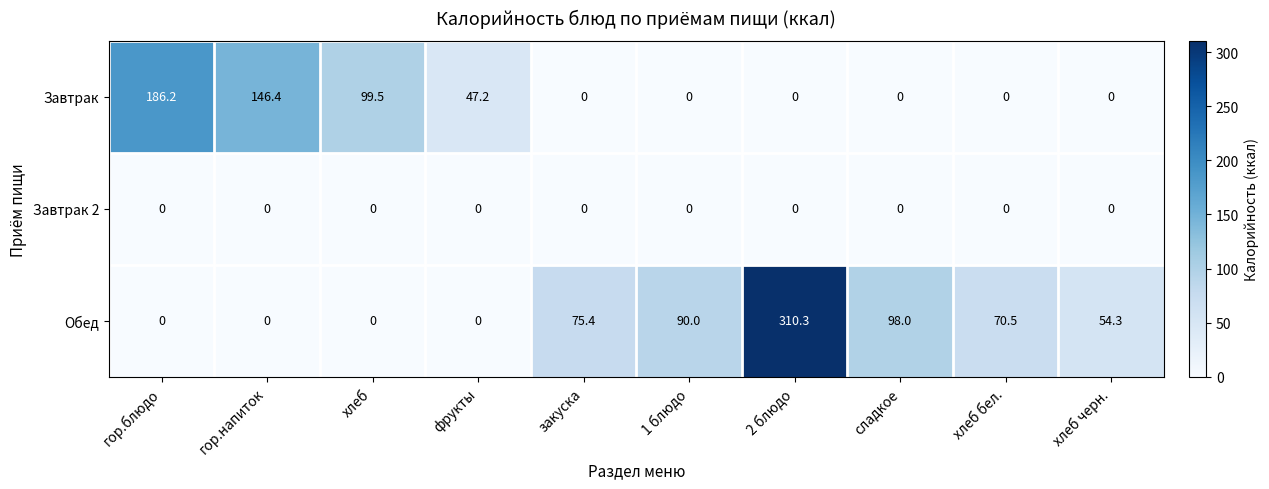

The Завтрак series shows 72.7 at хлеб черн.. True or false?

False